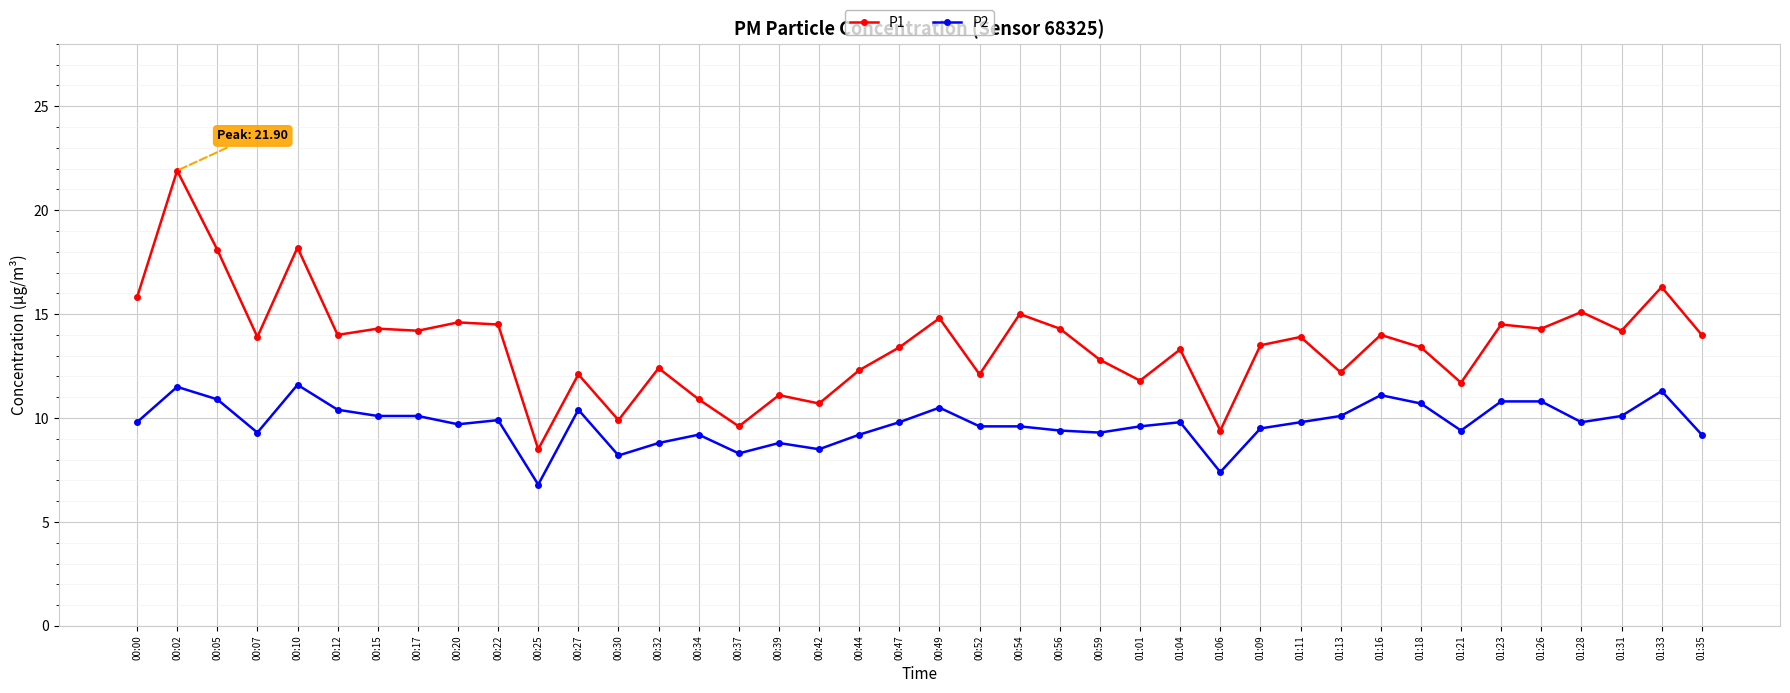

True or false: P1 and P2 intersect in this chart.

False